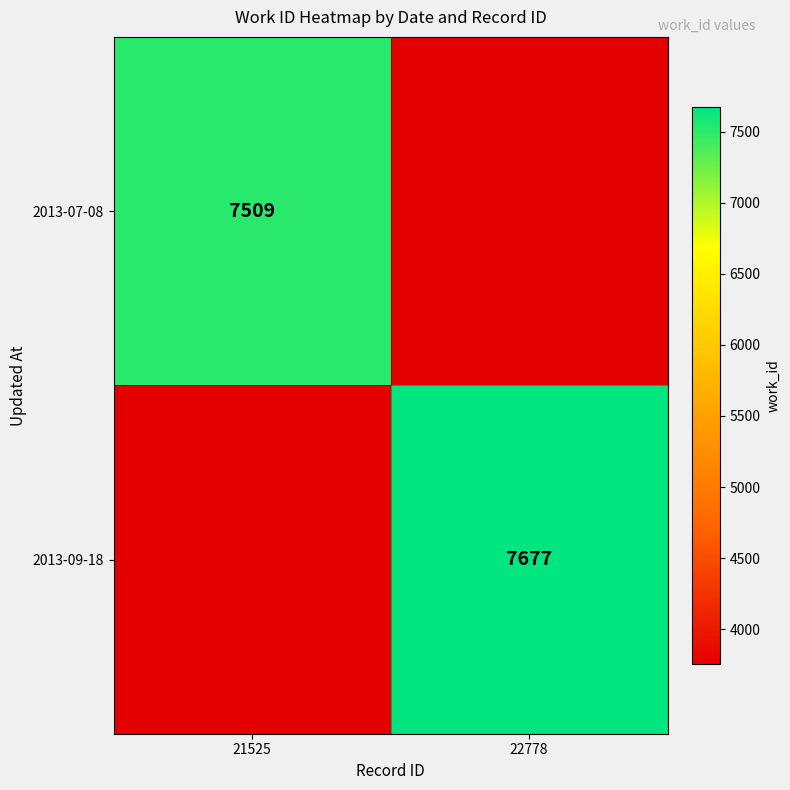

At which category does the chart reach its minimum across all series?

22778